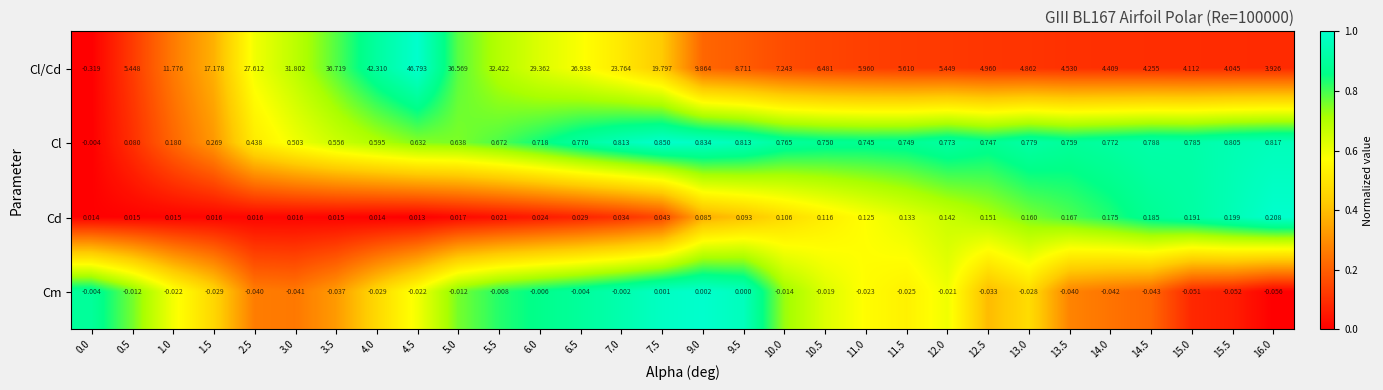

At 10.0, list the series in order from largest to smallest.

Cl/Cd, Cl, Cd, Cm